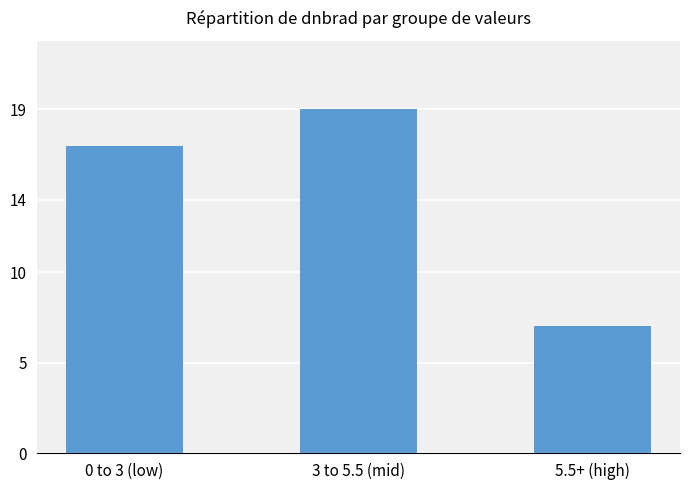

What is the maximum value shown in the chart?

19